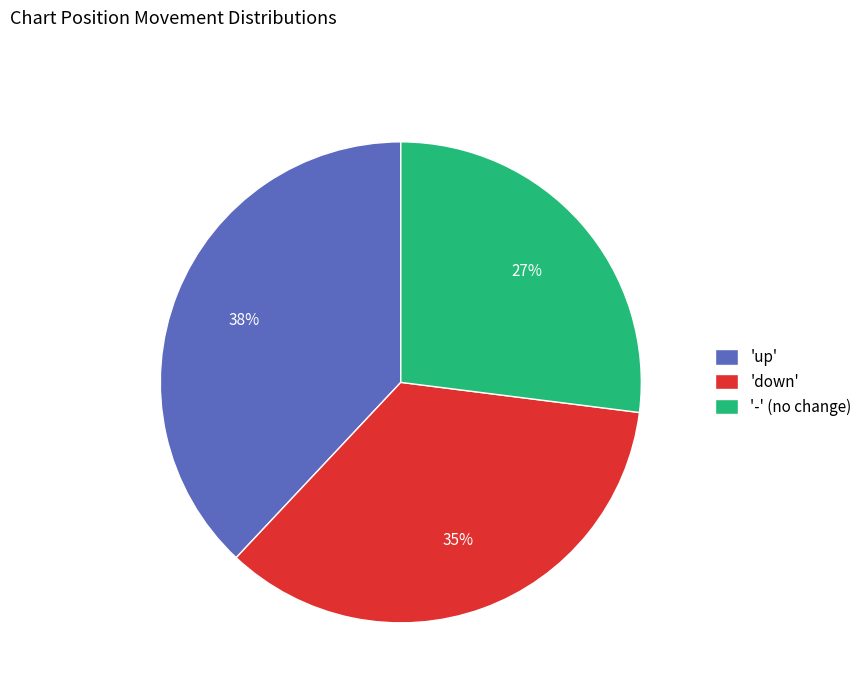

Do '-' (no change) and 'up' together represent more than half of the pie?

Yes